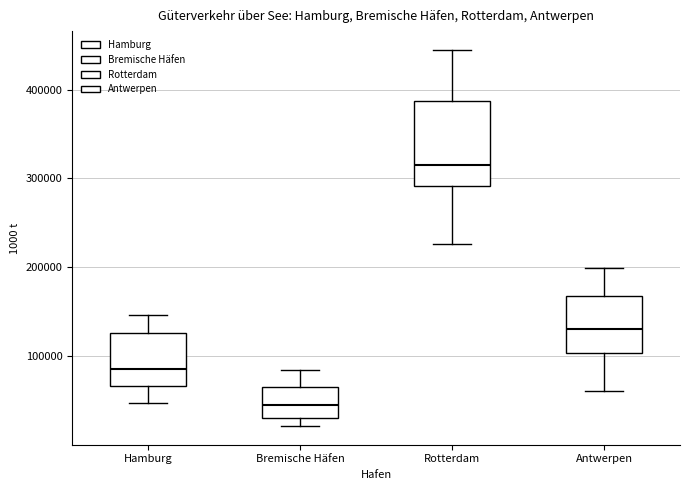

Which box's median line is the lowest?

Bremische Häfen